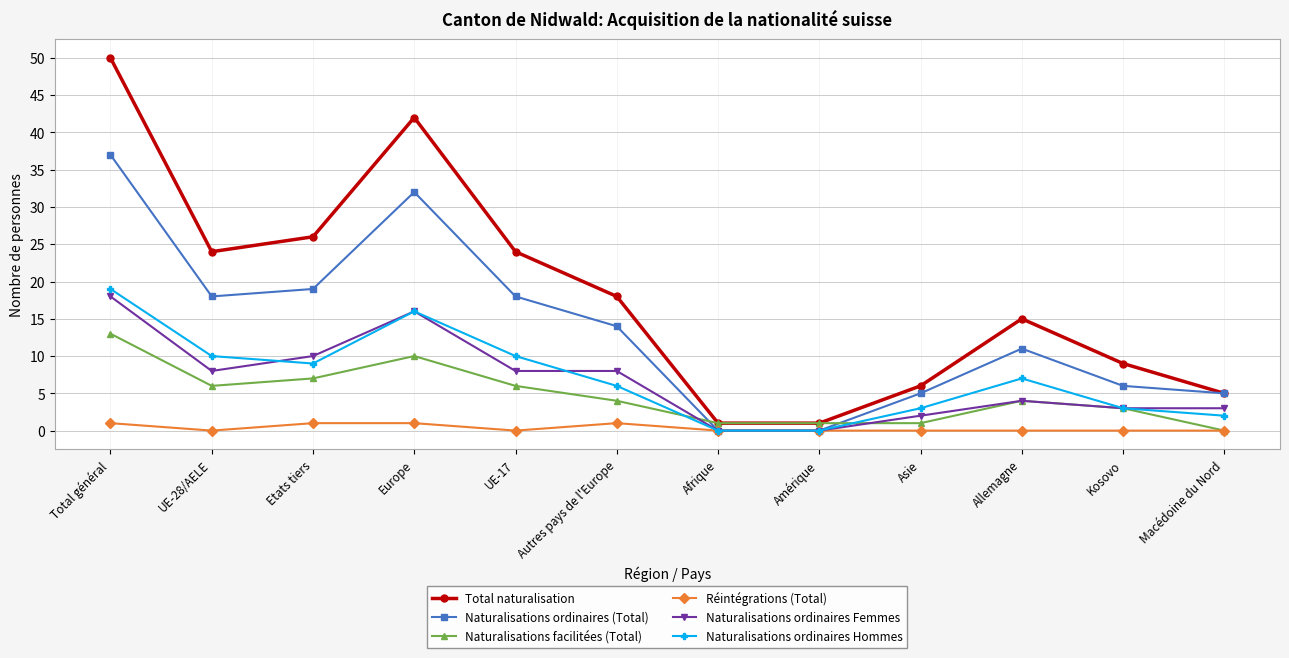

What is the average value of the Total naturalisation series?

18